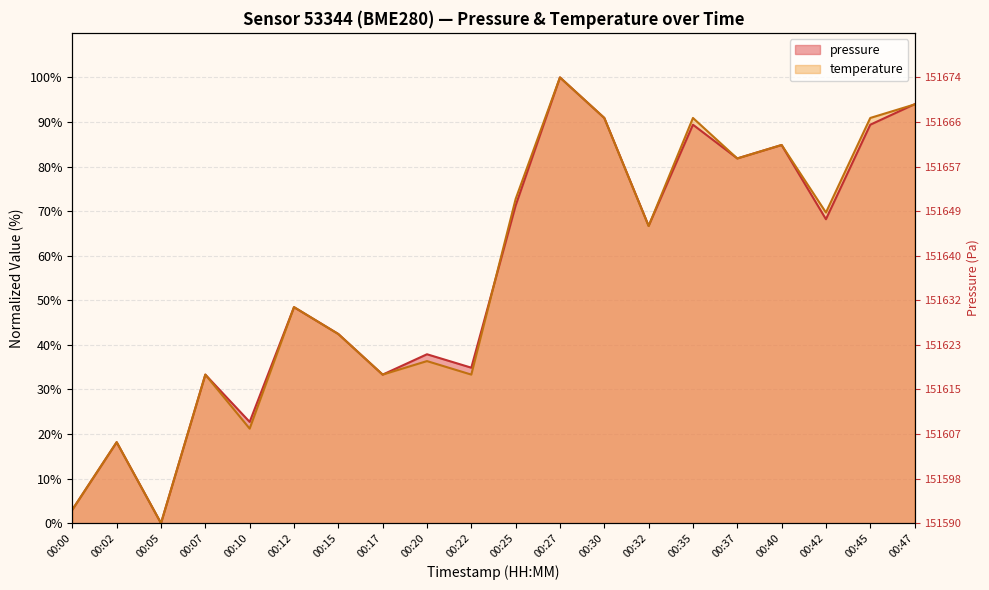

How many interior local valleys does the pressure series have?

7